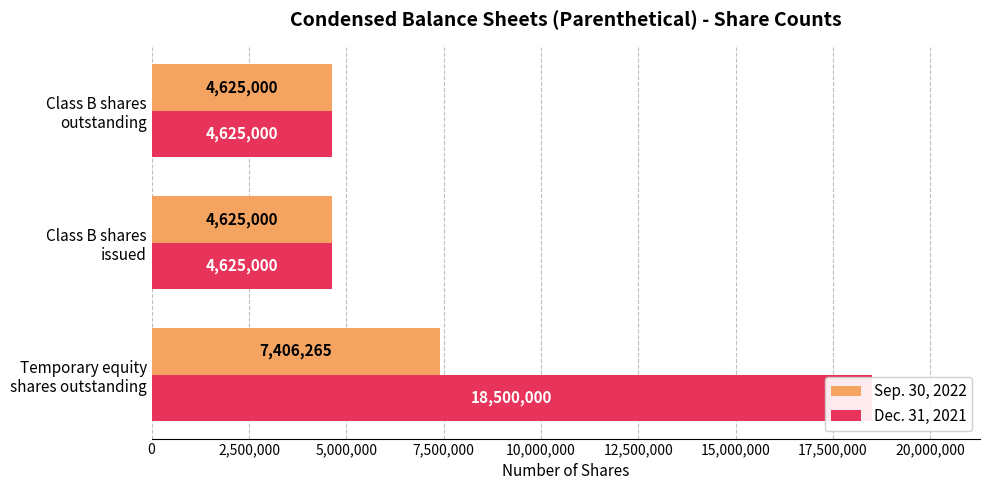

True or false: Dec. 31, 2021 has a value of 6154040 at Class B shares issued.

False